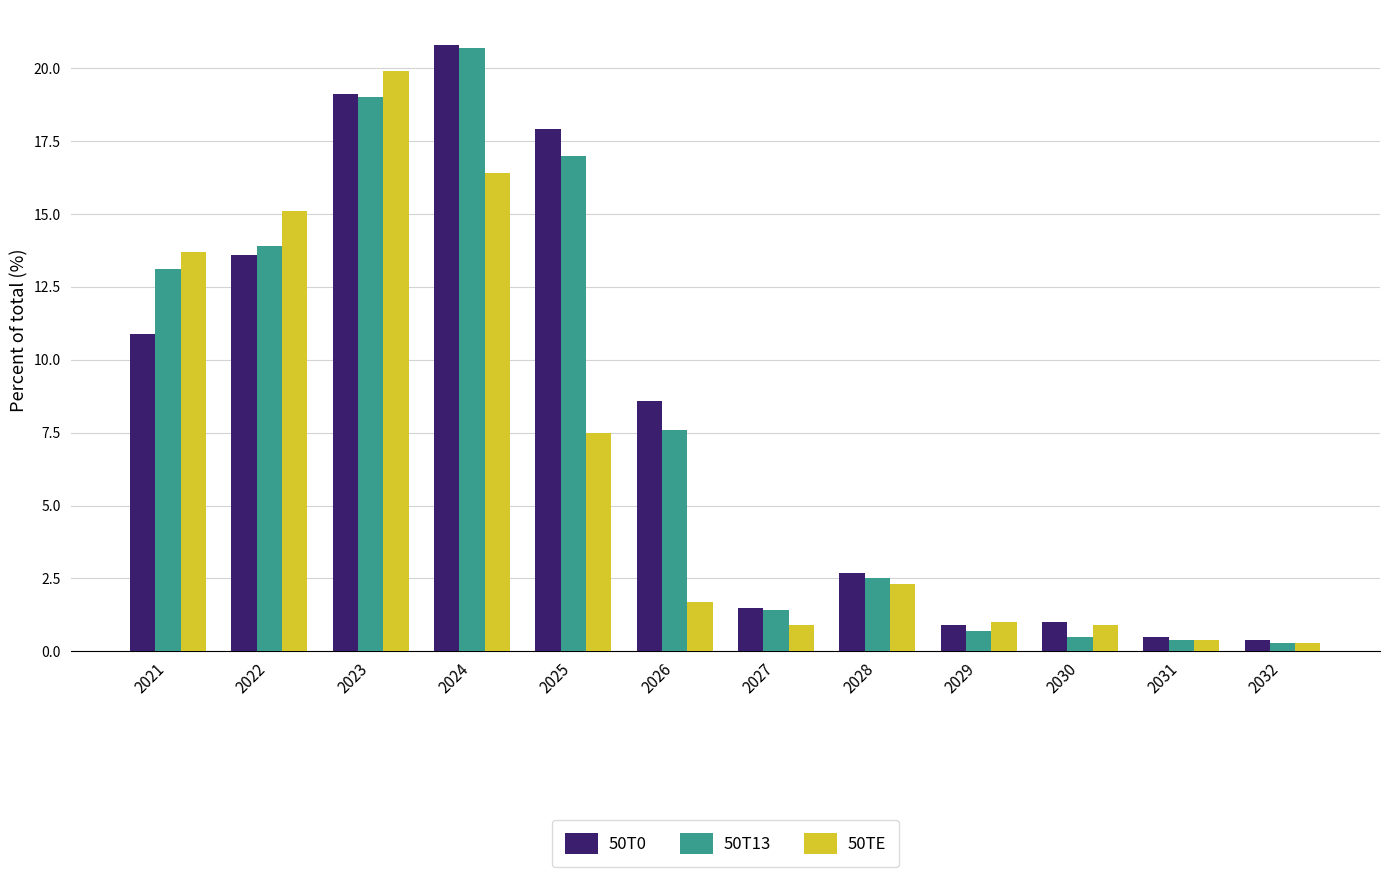

Which series changed the most between 2026 and 2031?

50T0